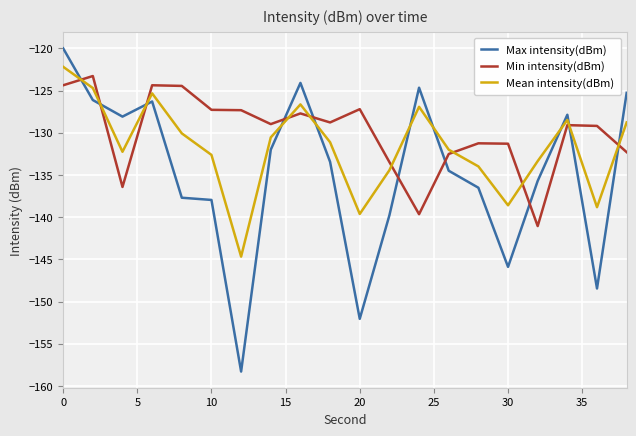

What is the difference between the maximum and minimum values in the Min intensity(dBm) series?

17.8